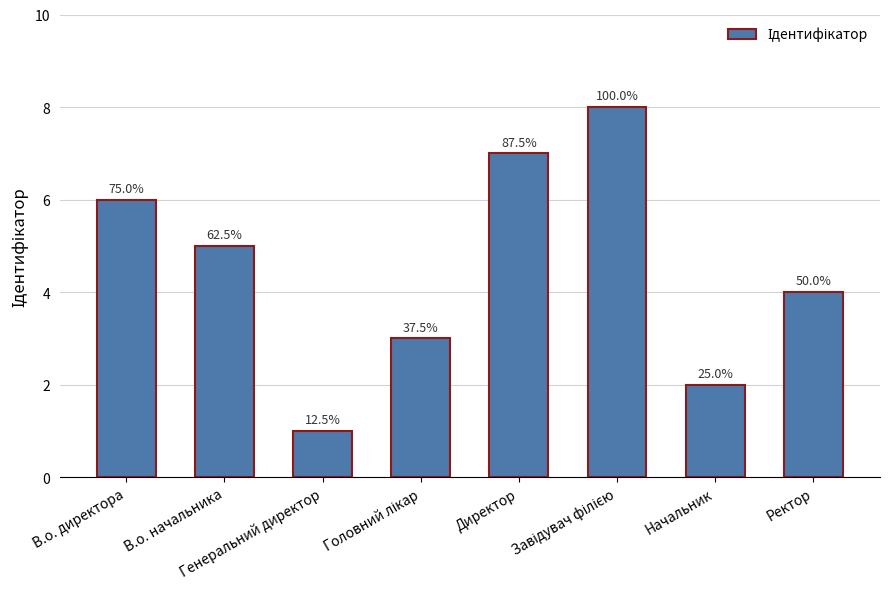

Reading left to right, what are all the values shown in this chart?

В.о. директора=6	В.о. начальника=5	Генеральний директор=1	Головний лікар=3	Директор=7	Завідувач філією=8	Начальник=2	Ректор=4